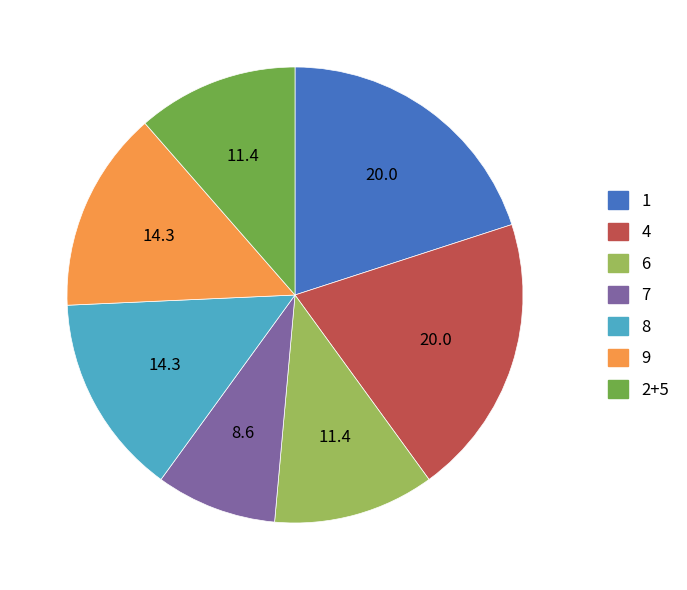

Is there a majority slice in this chart?

No